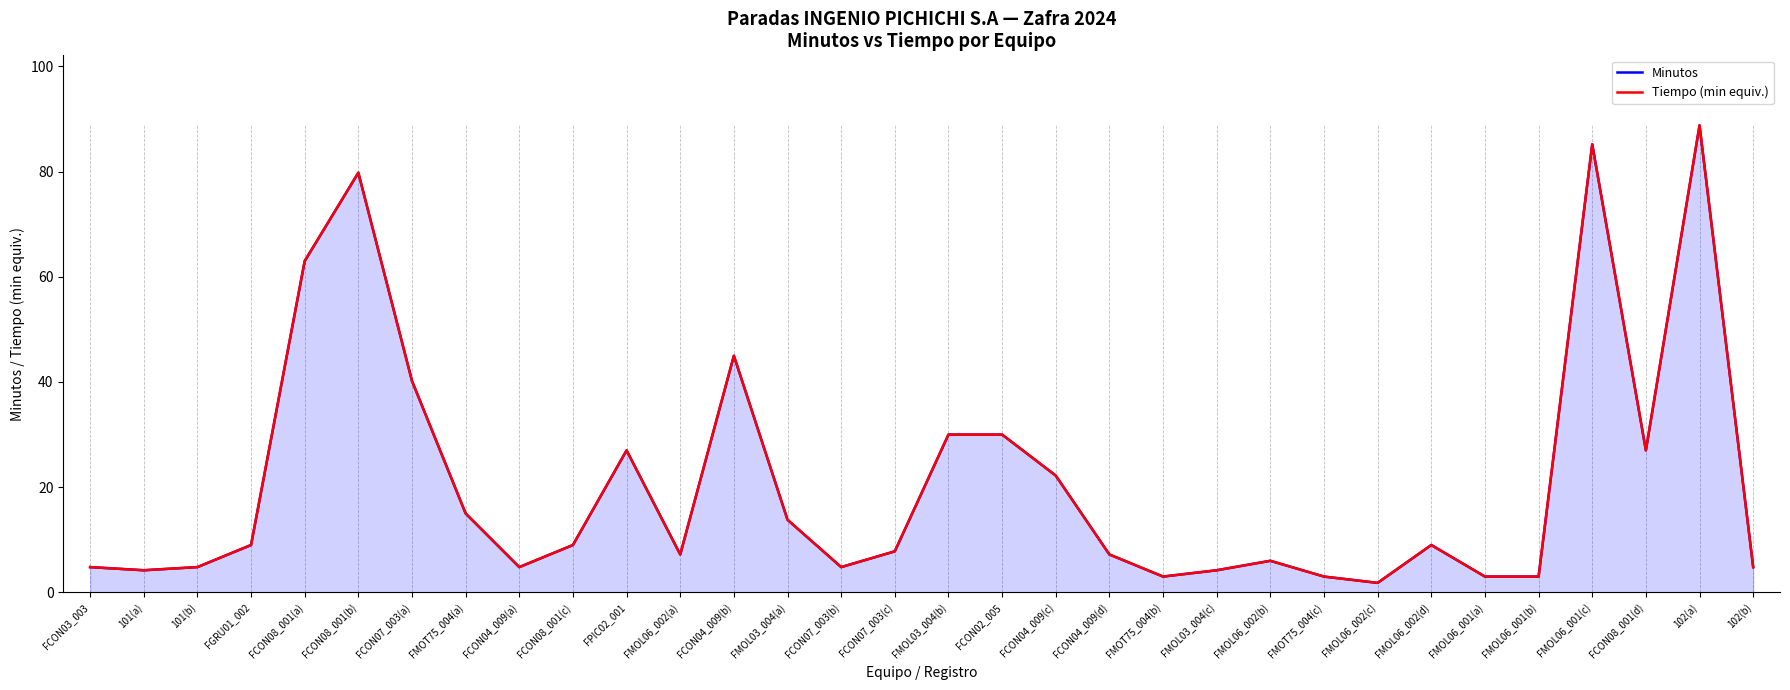

True or false: Tiempo (min equiv.) and Minutos intersect in this chart.

False